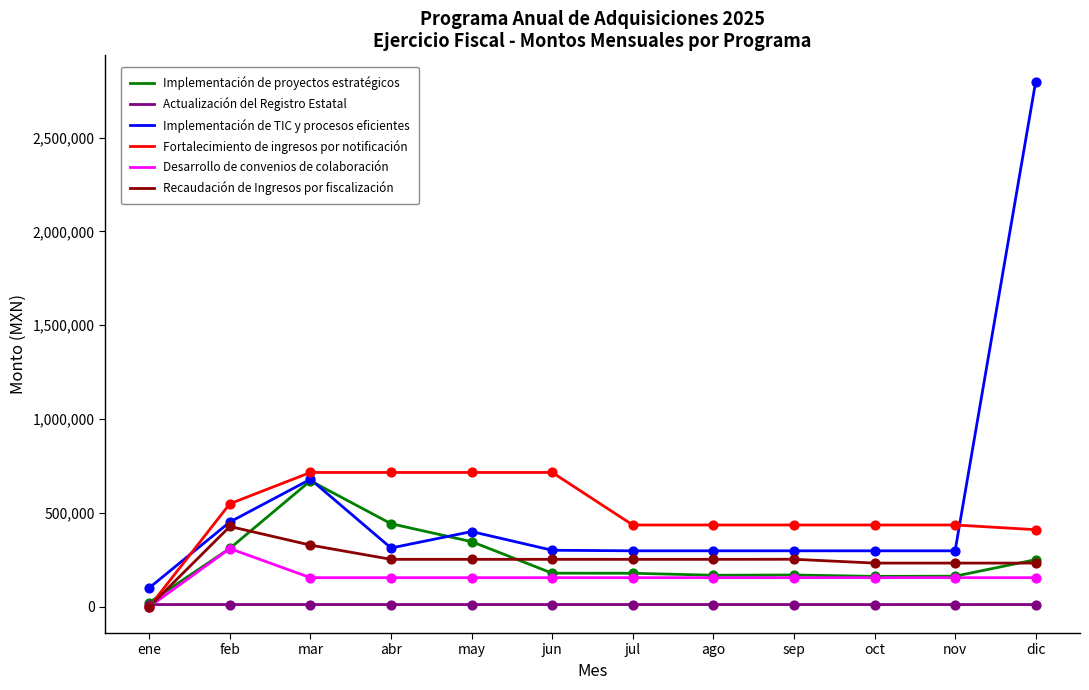

Is the value of Desarrollo de convenios de colaboración at dic greater than the value of Fortalecimiento de ingresos por notificación at jul?

No